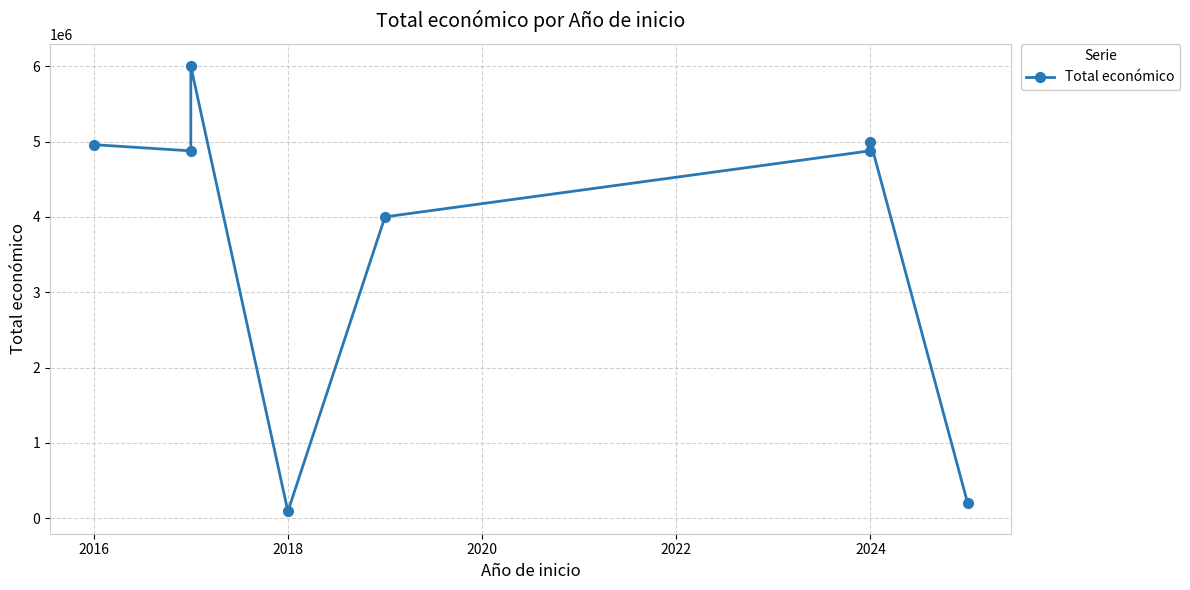

What is the difference between the maximum and minimum values?

5909460